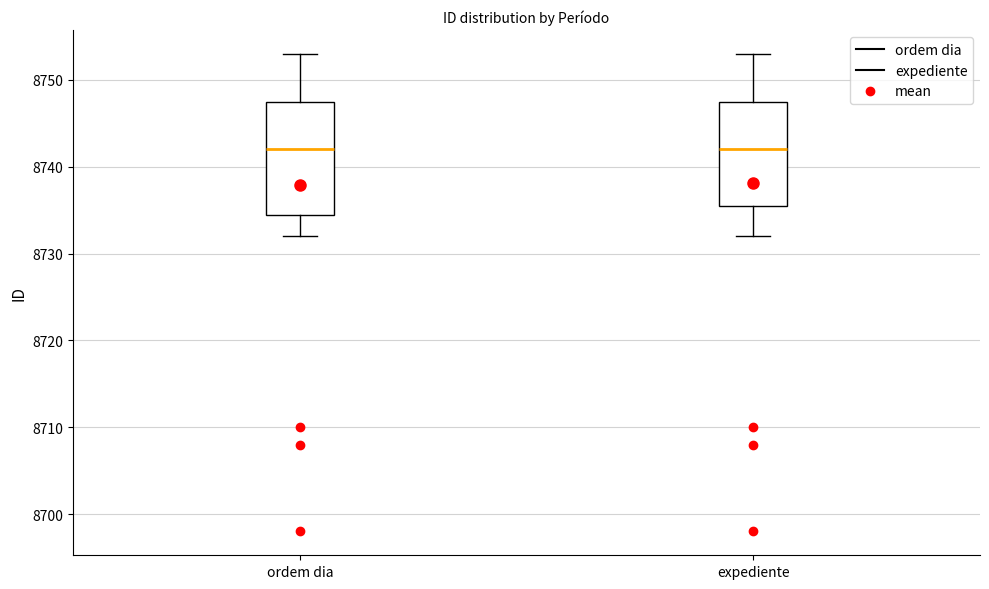

Reading left to right, transcribe this box plot: for each box, give where its median line is, the range the box spans, and where its two whiskers end, as read against the y-axis. The values are not printed on the chart, so give them approximately, as read against the axis.

ordem dia: median 8742, box 8735 to 8748, whiskers 8732 to 8753
expediente: median 8742, box 8736 to 8748, whiskers 8732 to 8753